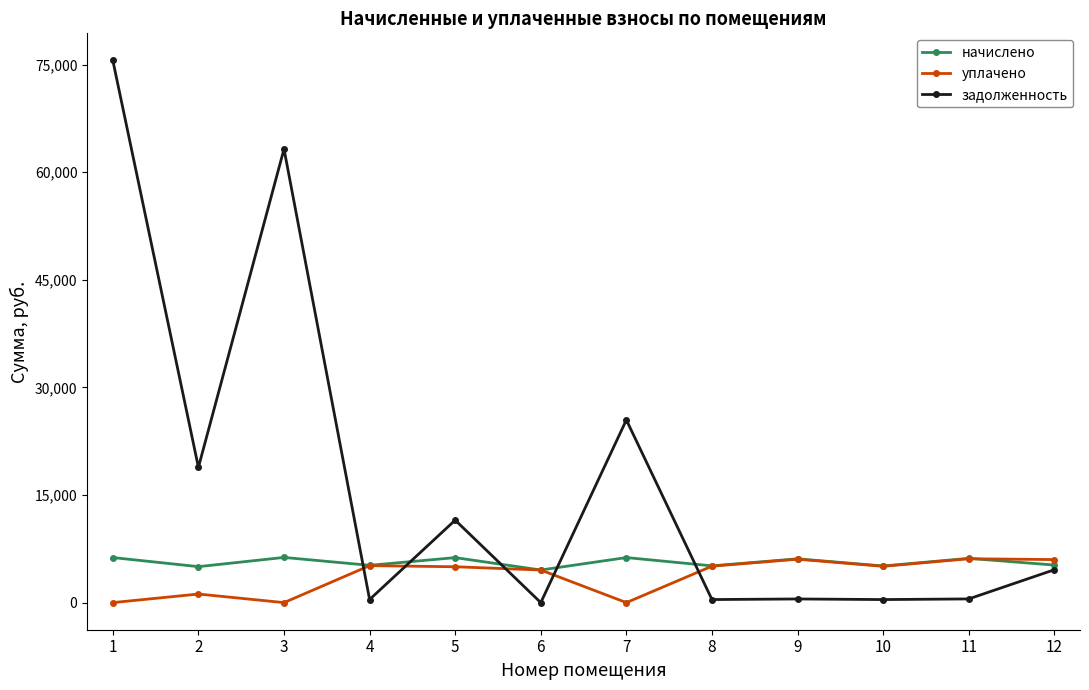

Where is the first local maximum for уплачено?

2